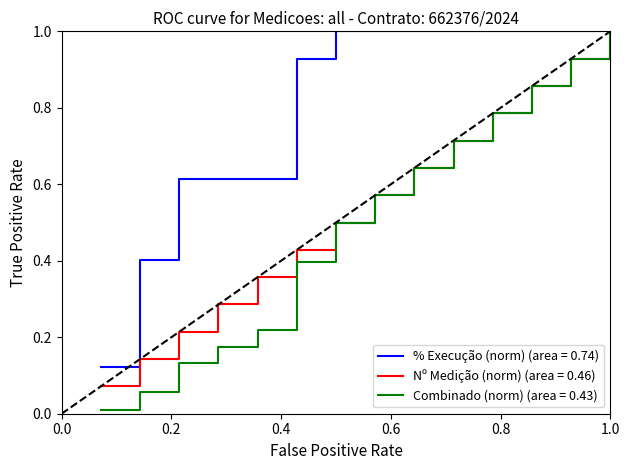

Which series has the largest range (max minus min)?

Combinado (norm) (area = 0.43)